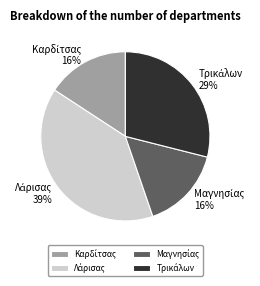

Is there a majority slice in this chart?

No